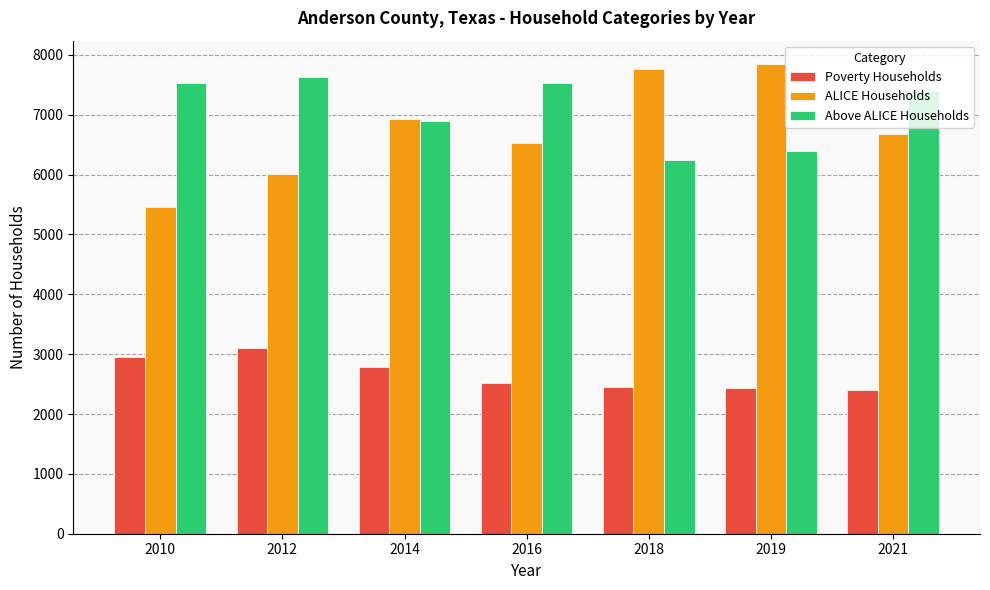

At which label does ALICE Households first exceed 6673?

2014